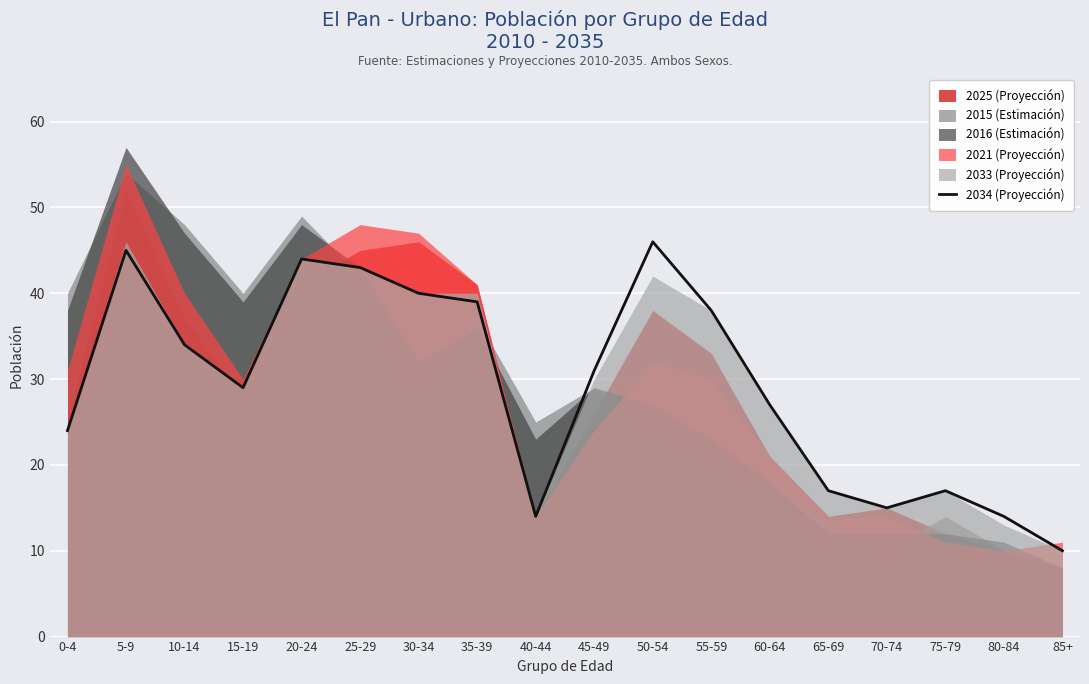

How many data points are less than 31?

9